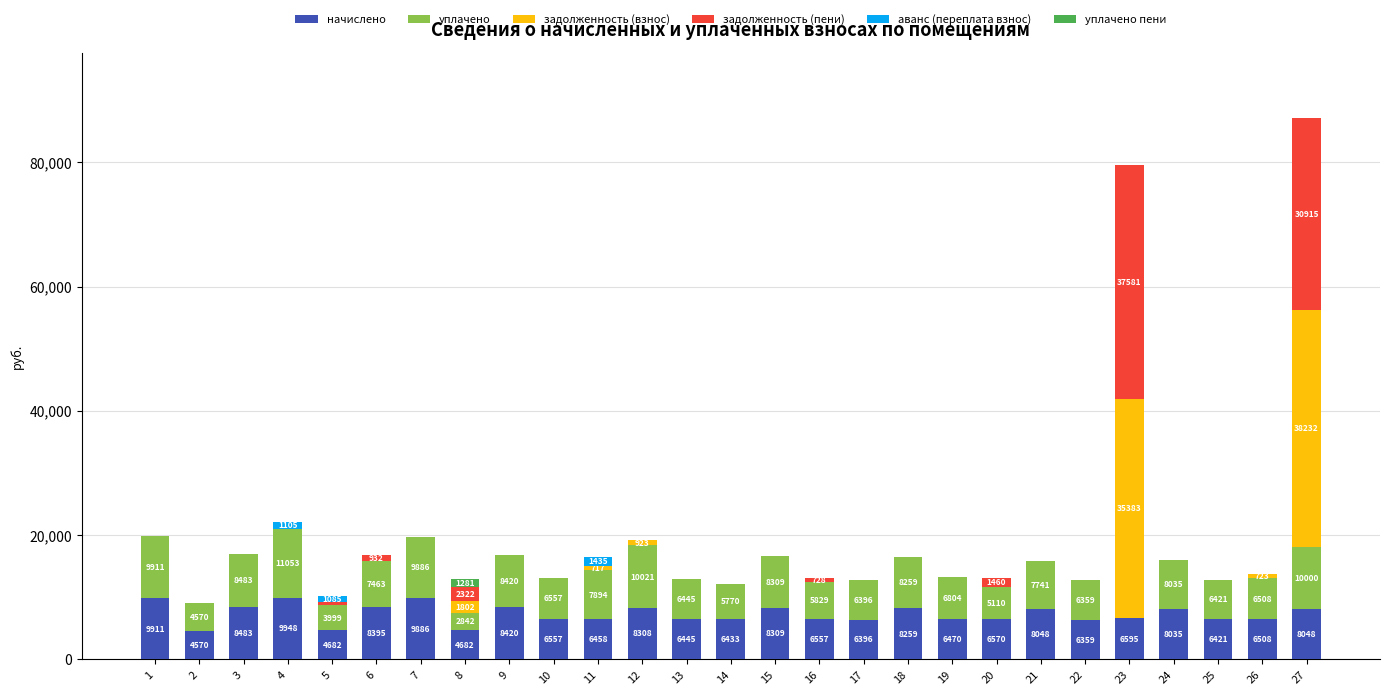

How many data points does each series have?

27